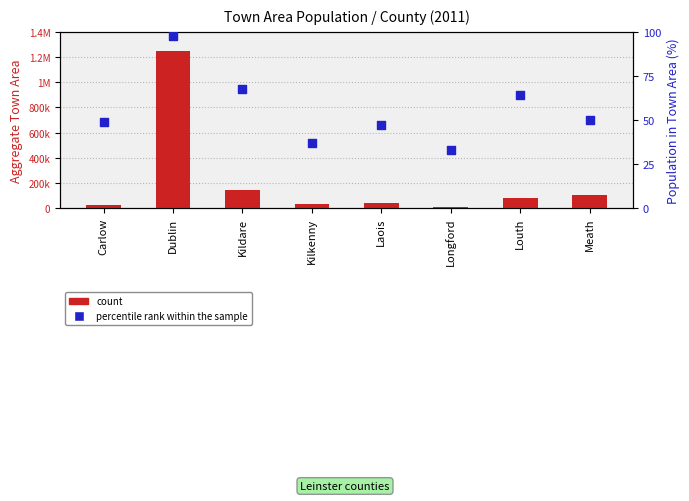

Which series reaches the minimum Y coordinate?

percentile rank within the sample